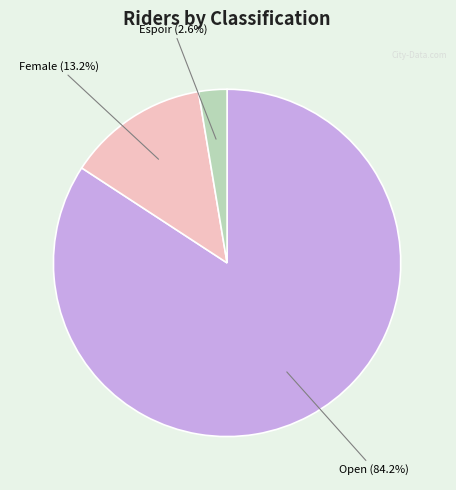

True or false: Open accounts for 91% of the total.

False